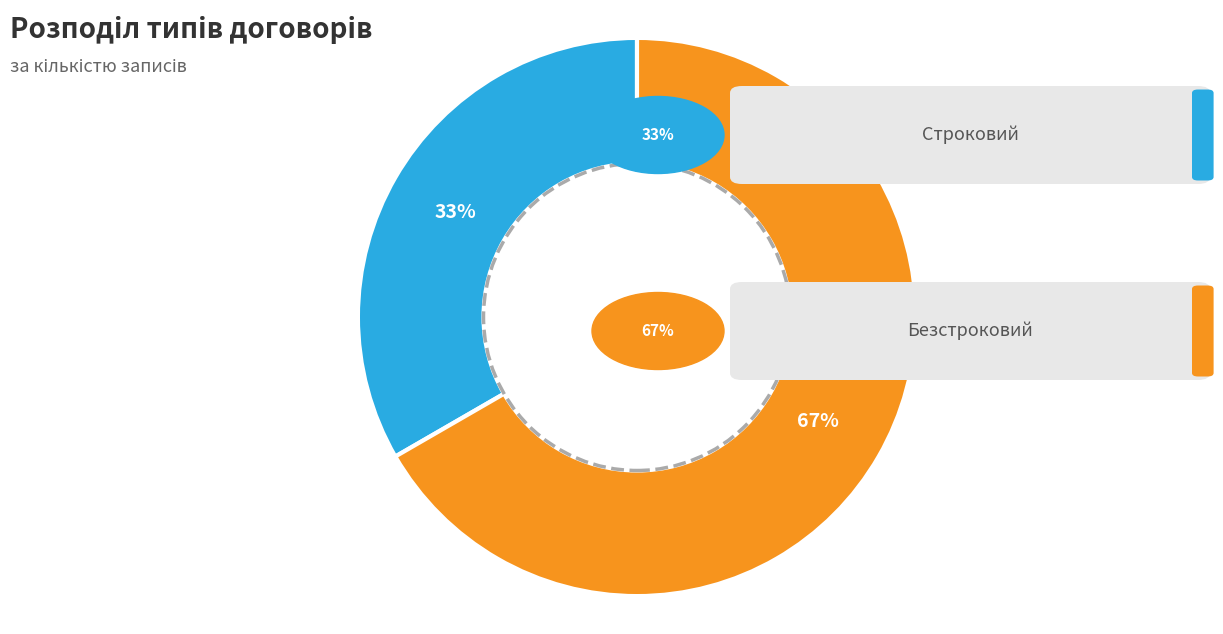

Is there any slice that represents more than half of the pie?

Yes